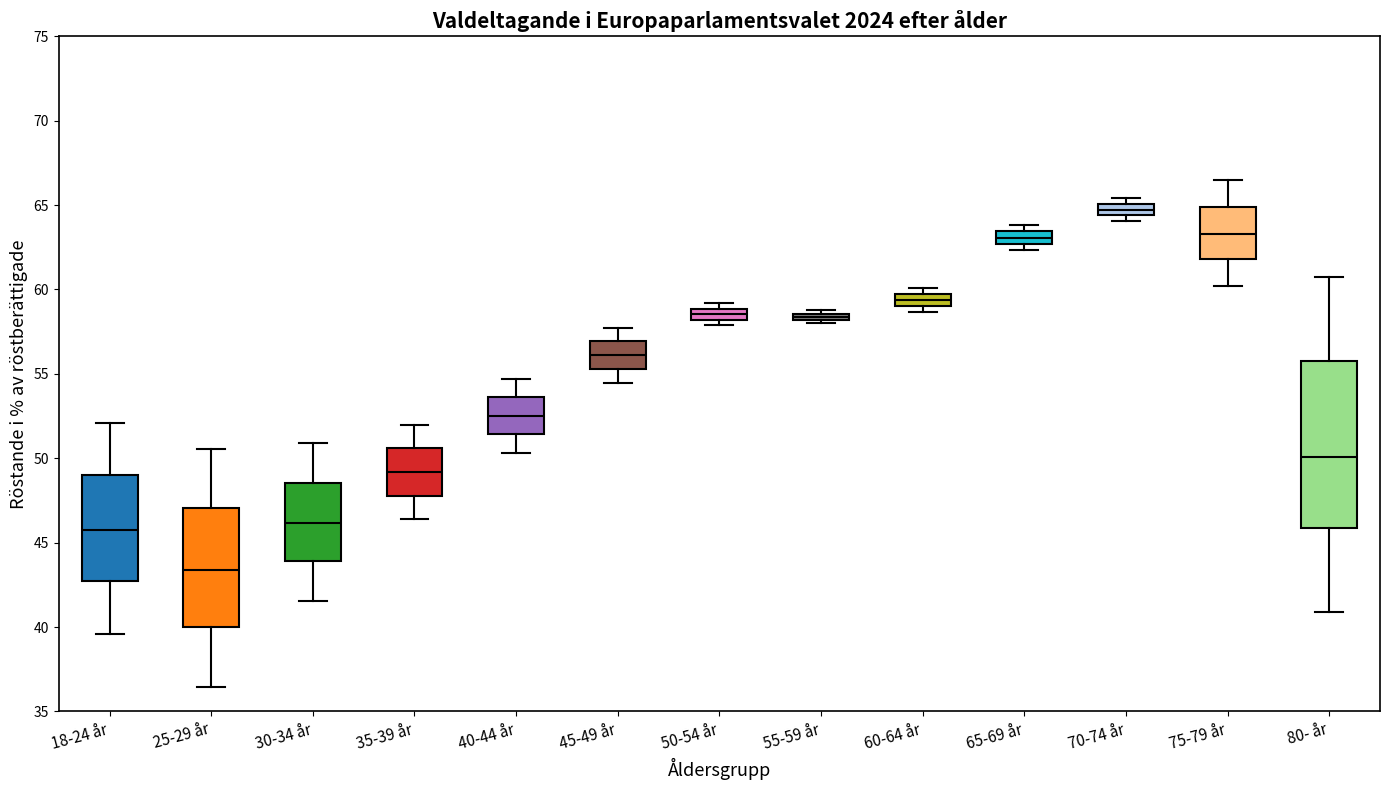

Which box is the tallest, from its lower edge to its upper edge?

80- år